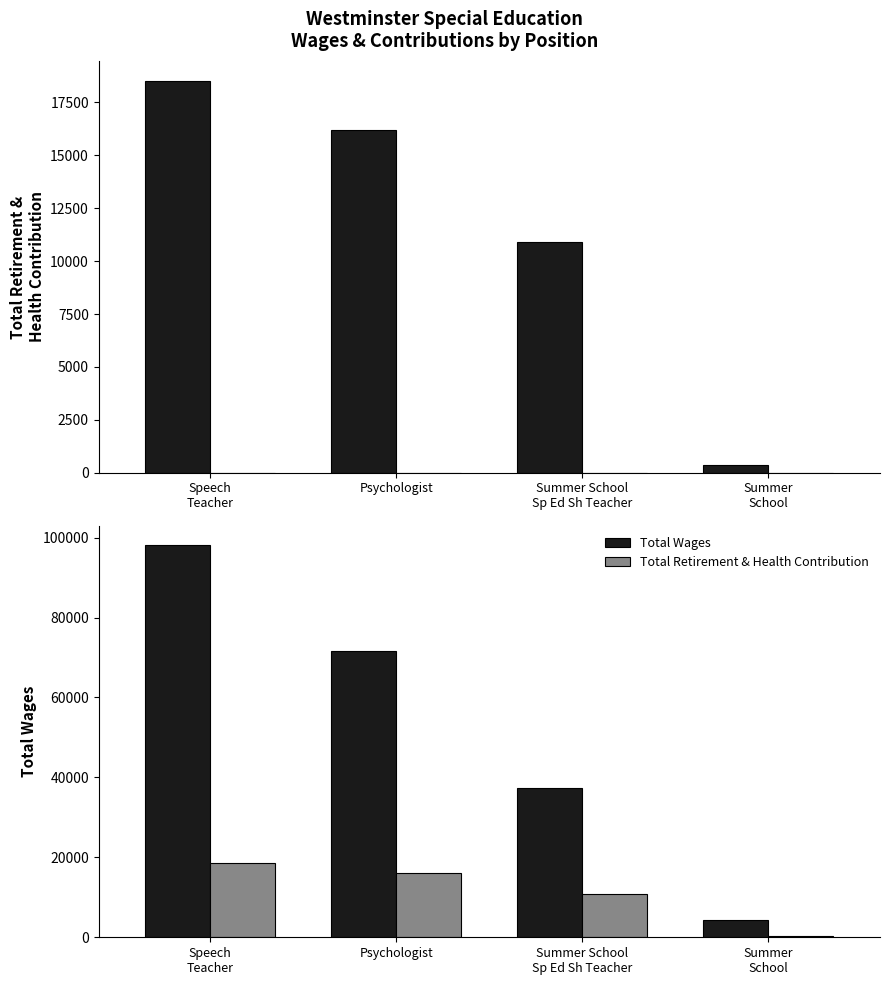

What is the value of the Total Retirement & Health Contribution bar at the 4th from the left?

347